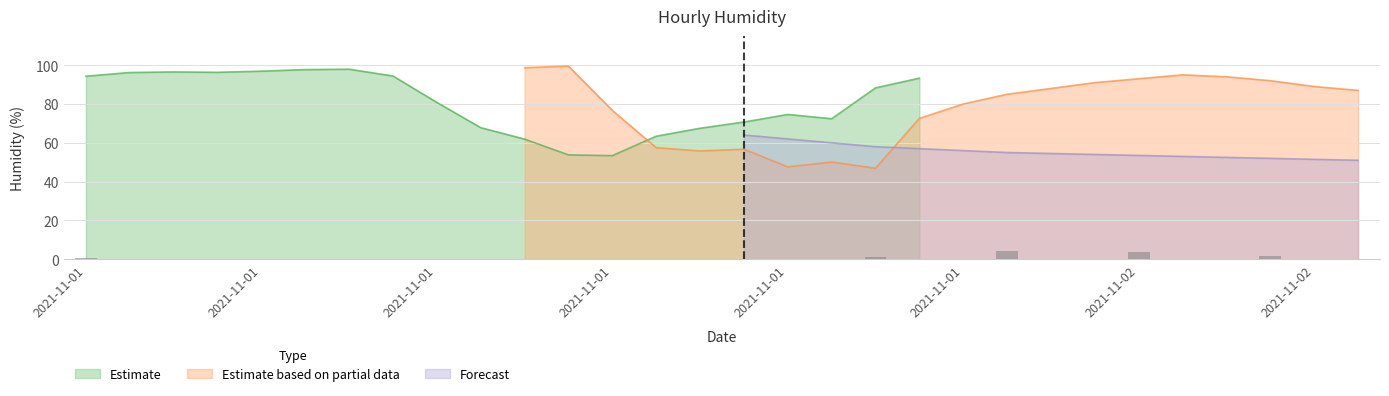

What is the label of the 17th bar from the right?

2021-11-01 13:00